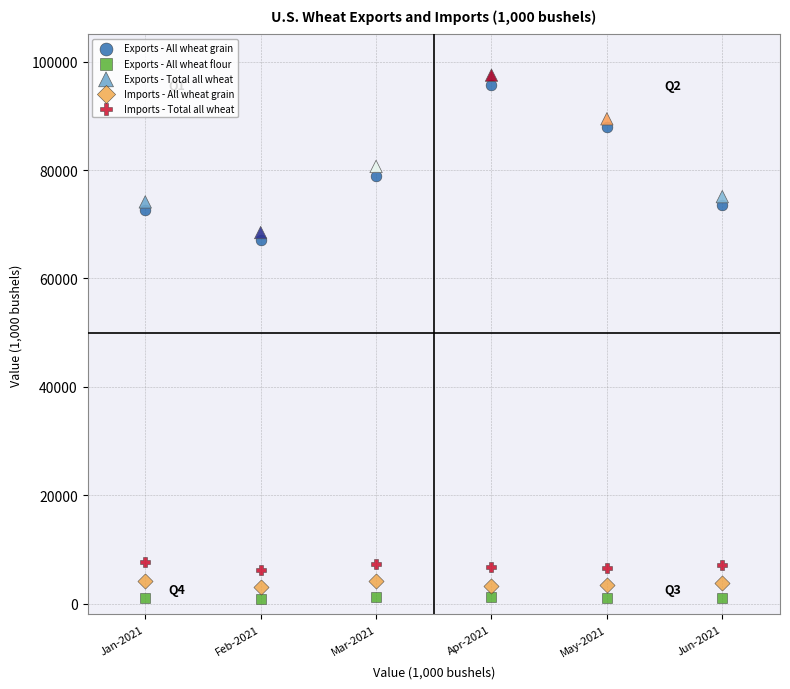

Which series reaches the minimum Y coordinate?

Exports - All wheat flour